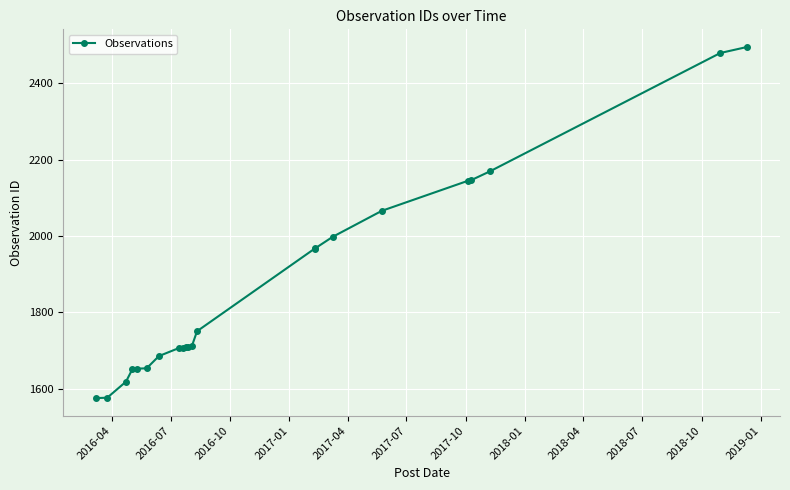

What is the difference between the second highest and second lowest values?

902